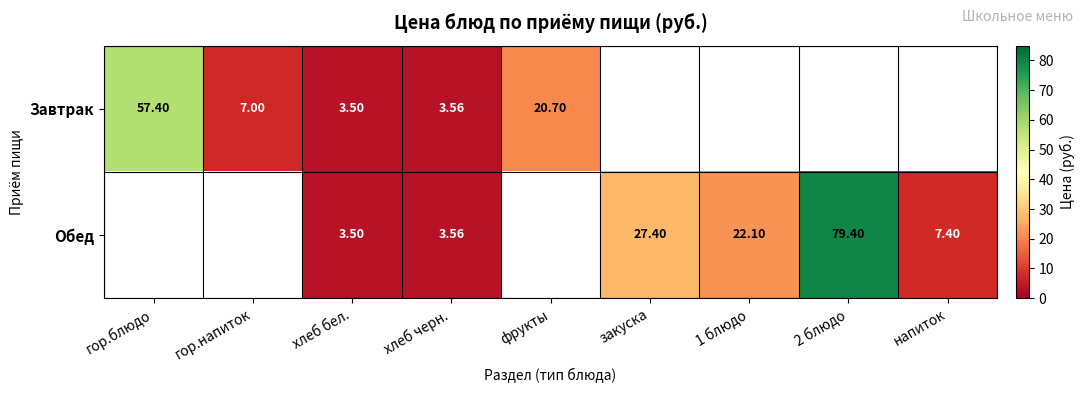

Is the value of Завтрак at гор.блюдо greater than the value of Обед at хлеб бел.?

Yes